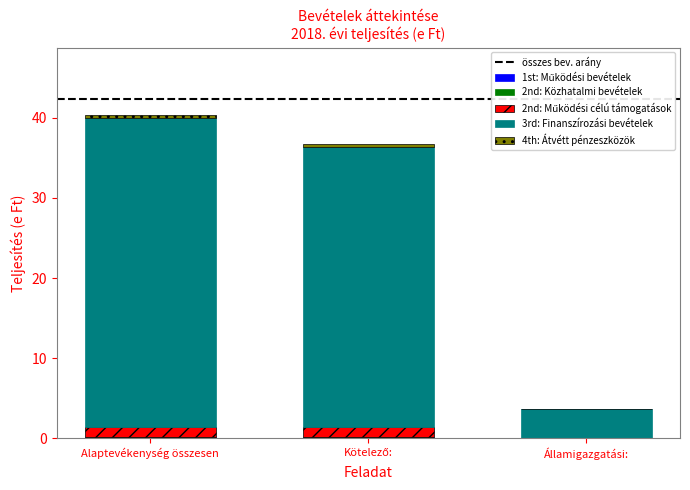

What is the label of the 2nd bar from the right?

Kötelező: